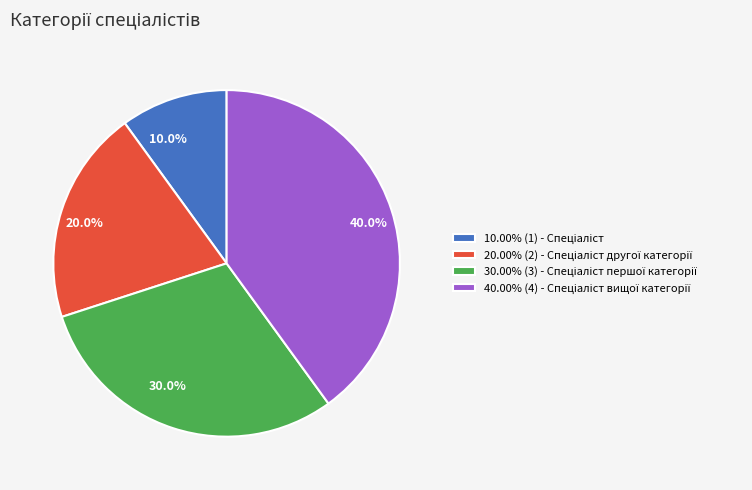

Is there any slice that represents more than half of the pie?

No